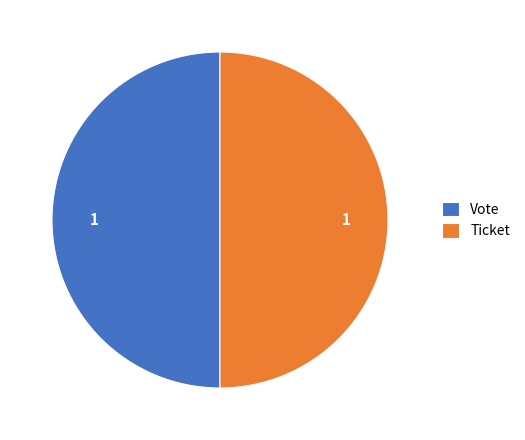

Is it true that Ticket is 14% of the pie?

False